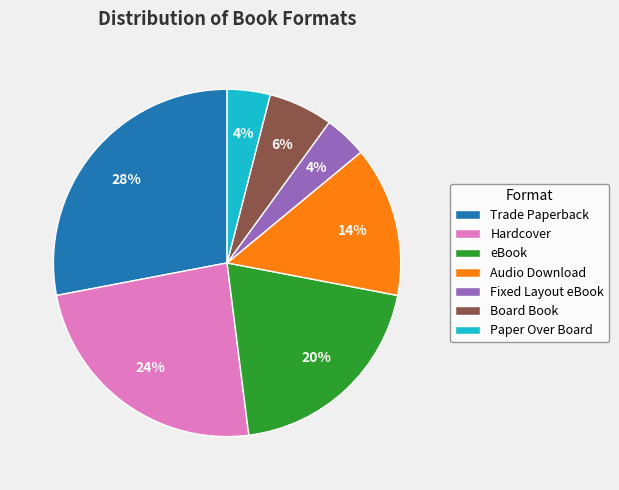

To the nearest percent, what is the combined percentage of Board Book and Audio Download?

20%